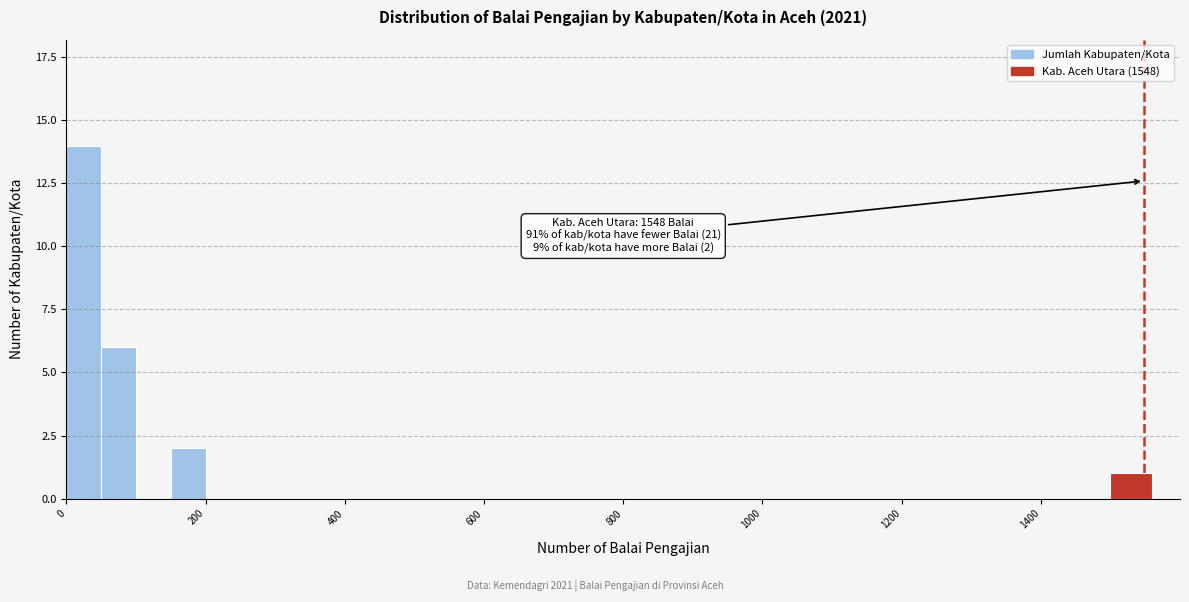

Read against the x-axis, roughly where is the centre of the tallest bar?

20